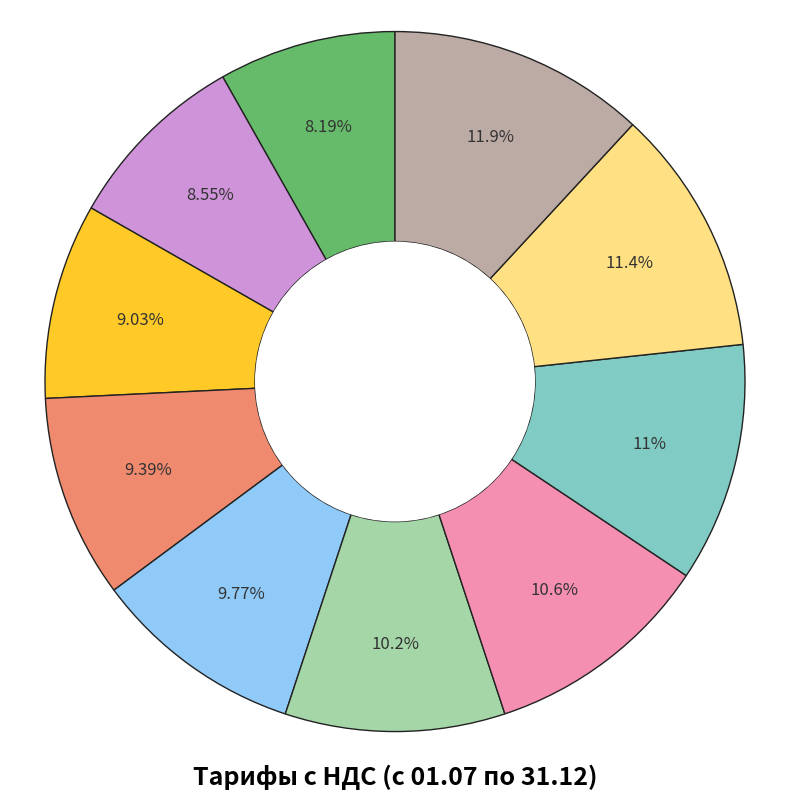

How many slices are in this pie chart?

10